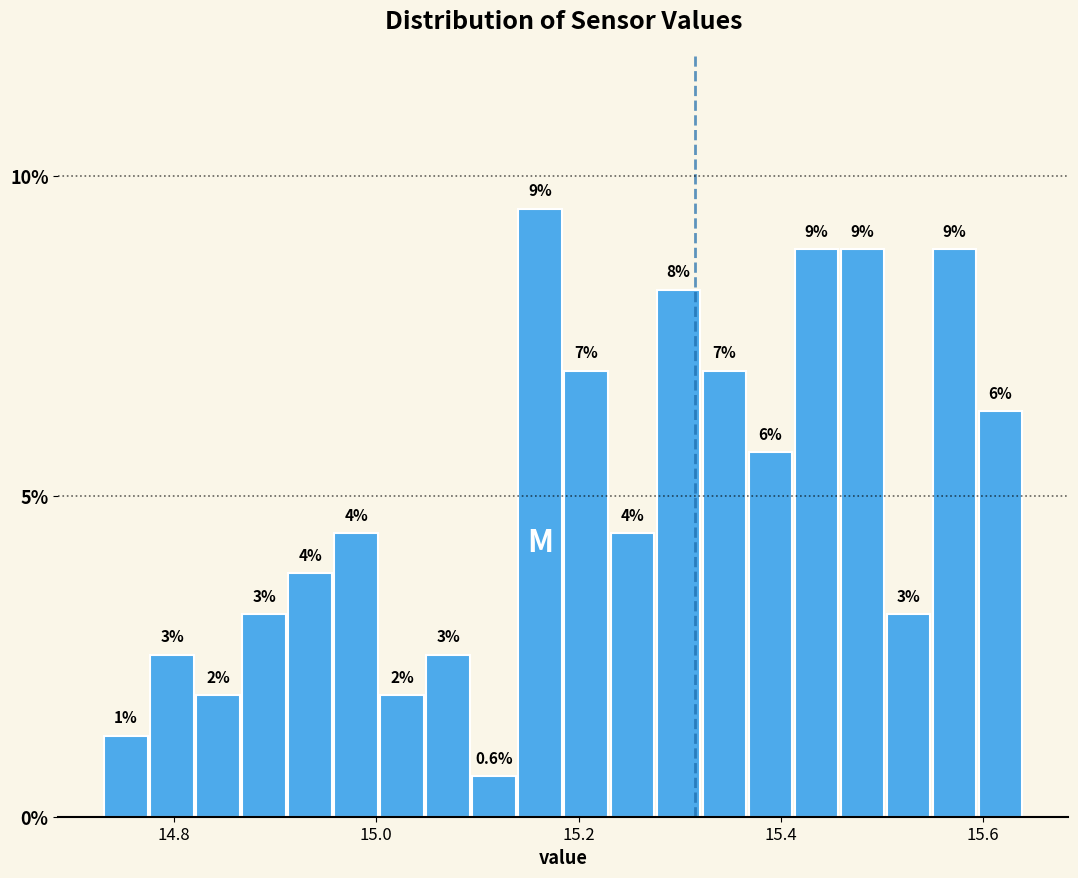

Read against the x-axis, roughly where is the centre of the tallest bar?

15.16